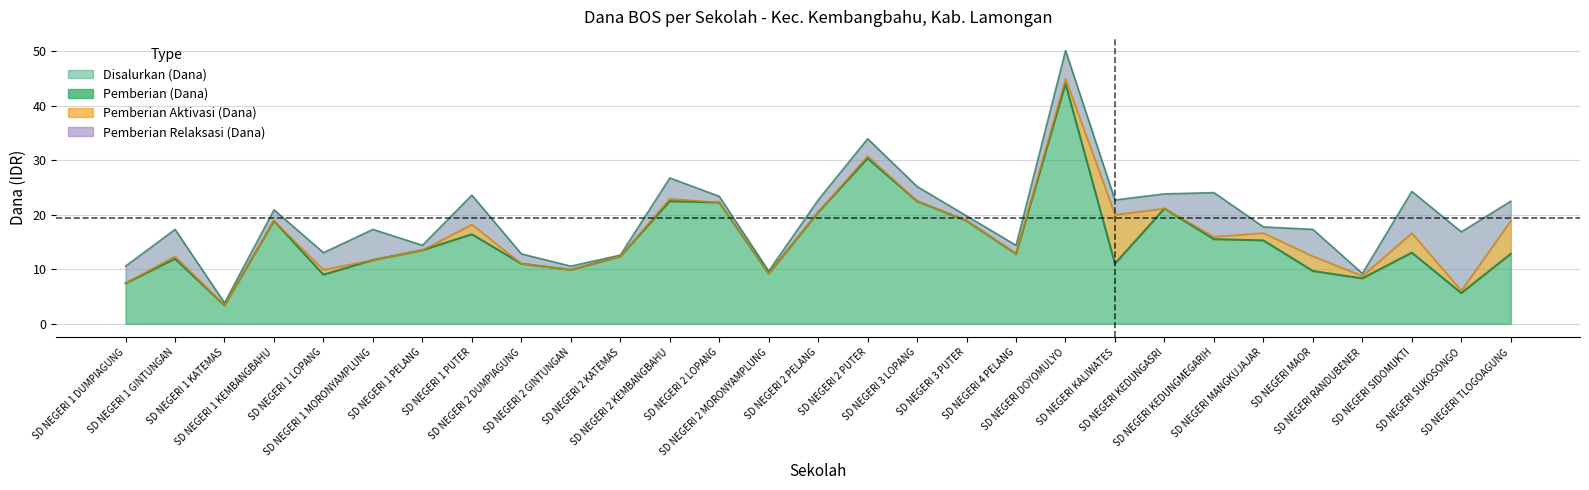

True or false: Disalurkan (Dana) and Pemberian (Dana) intersect in this chart.

False